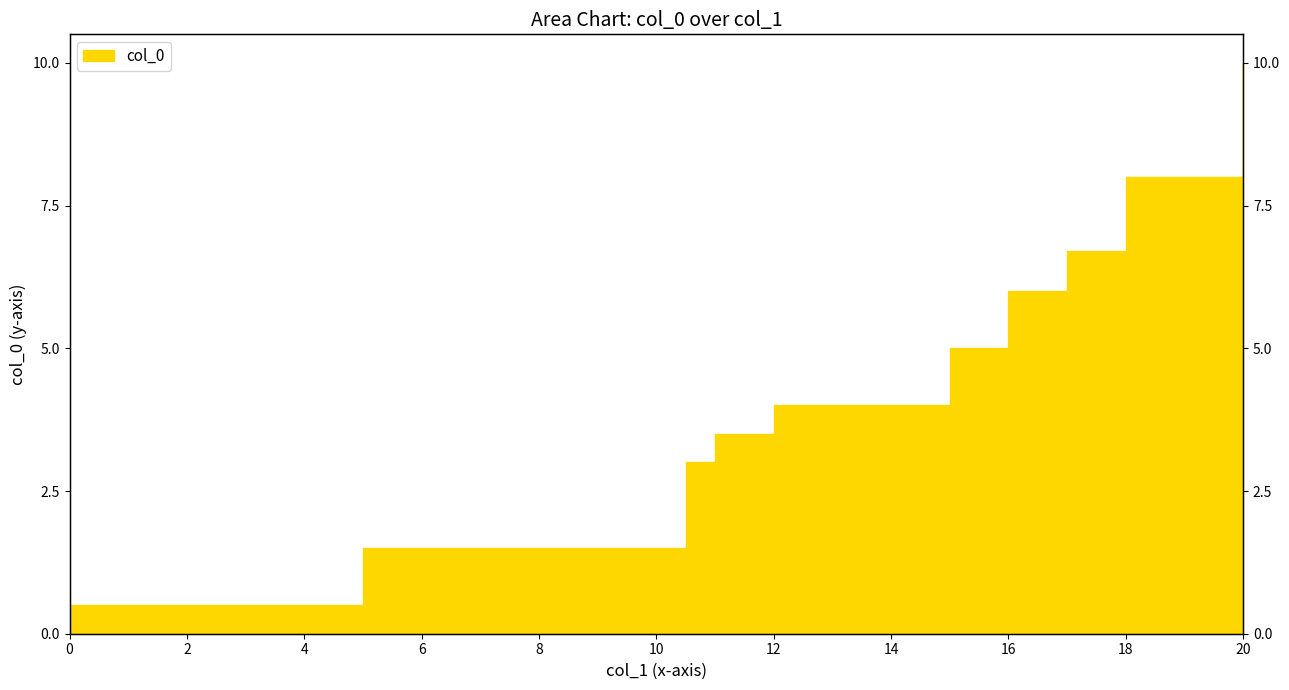

At which label is the value closest to 5?

15